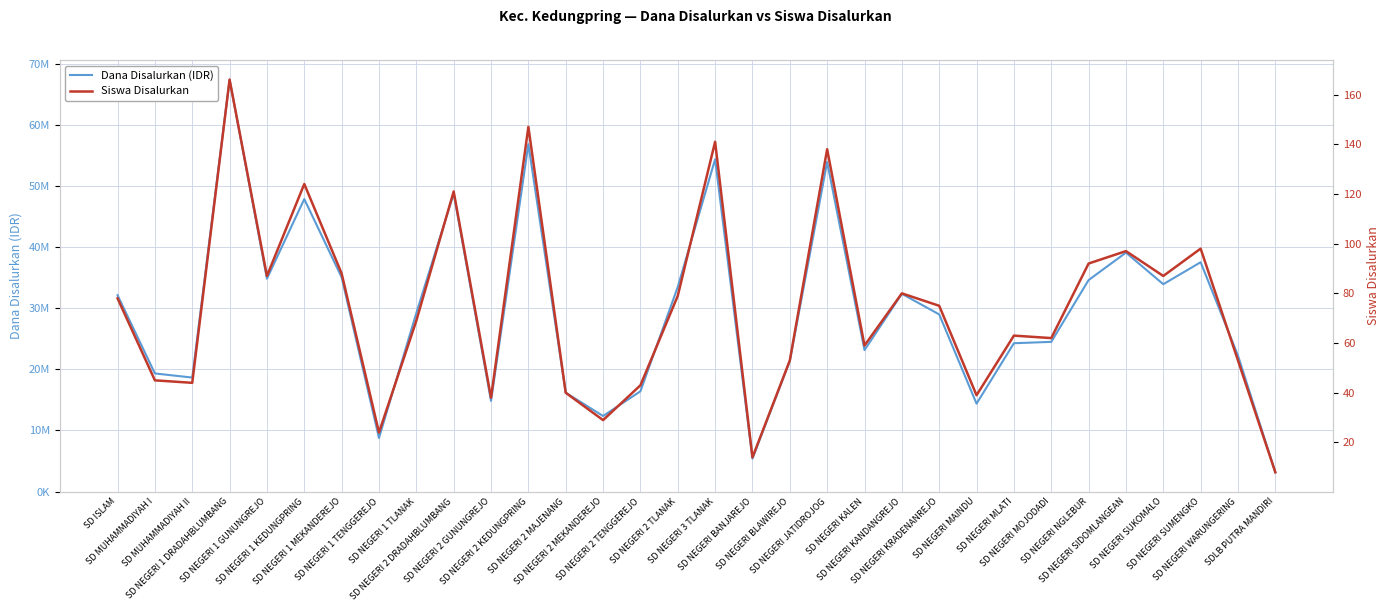

True or false: Dana Disalurkan (IDR) and Siswa Disalurkan cross at least once.

False